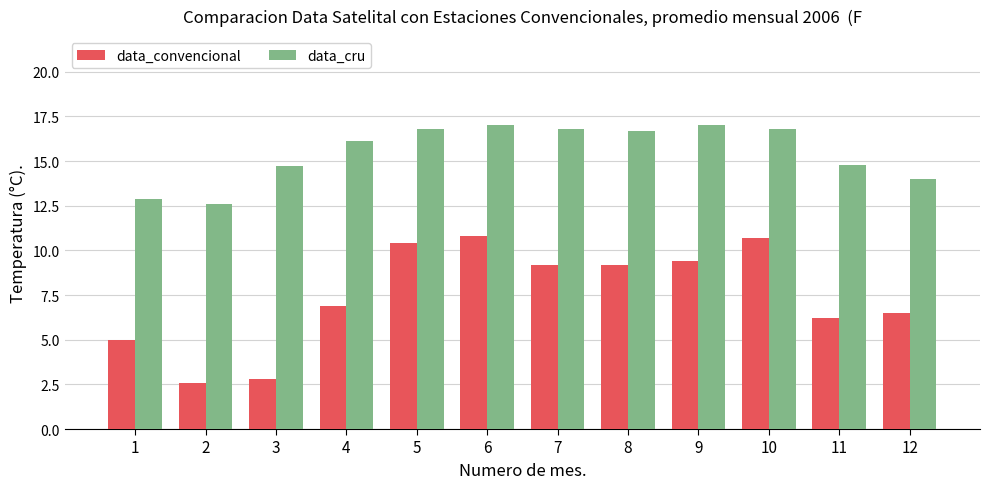

At how many categories does at least one series exceed 8?

12